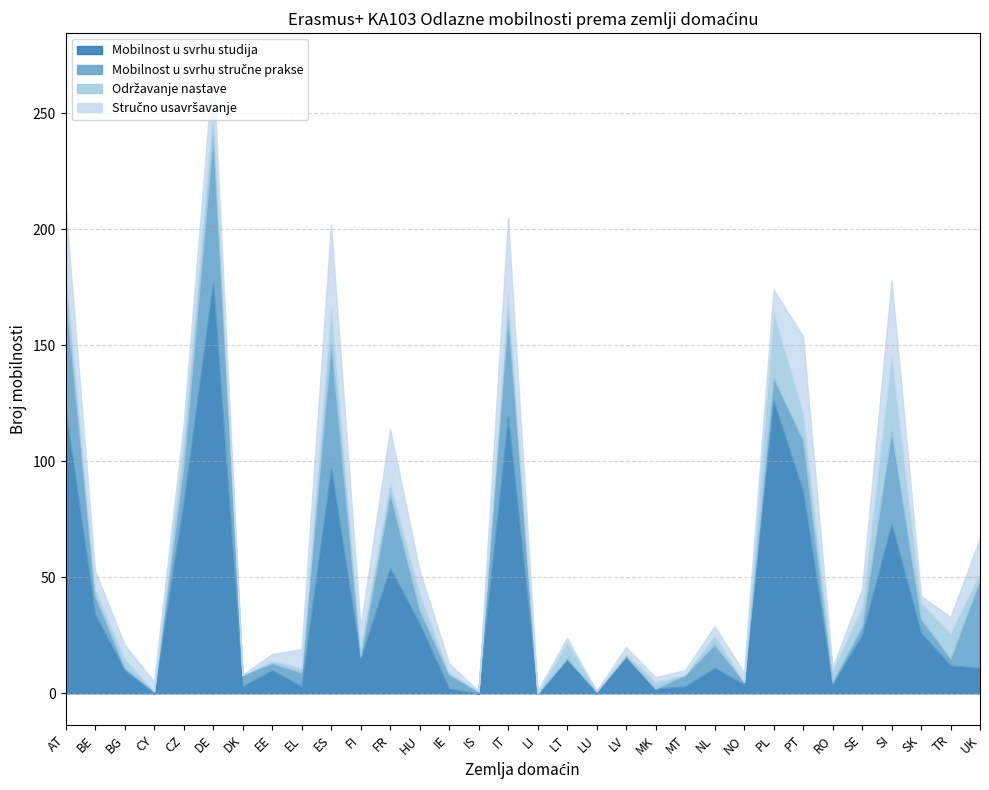

Does the chart display data point markers on the line(s)?

No